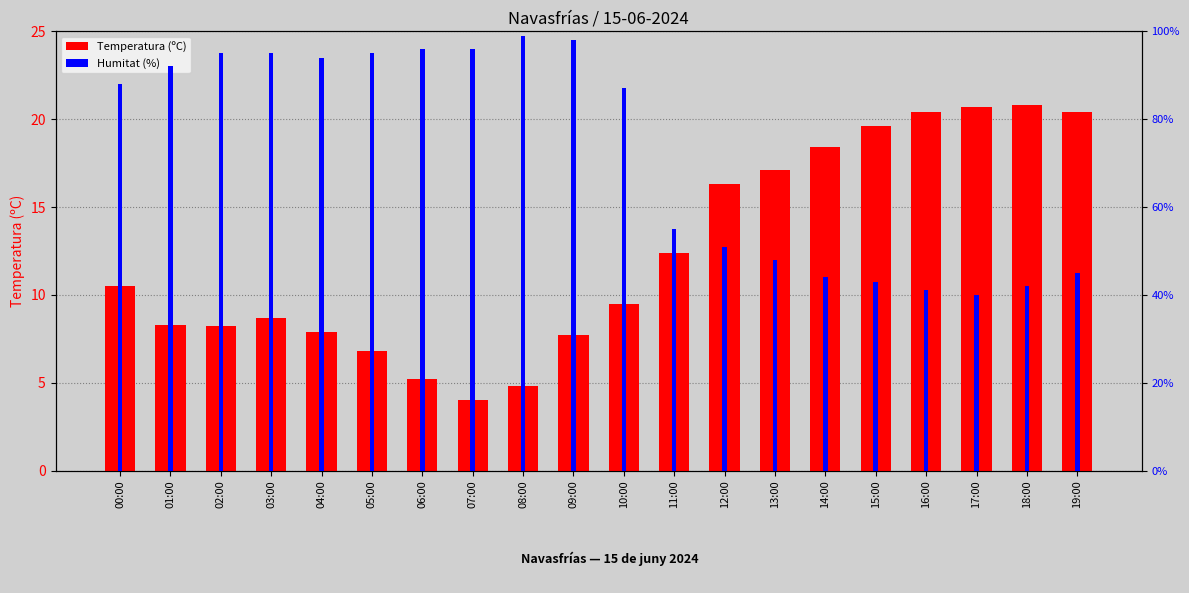

How many bars are there in total?

40